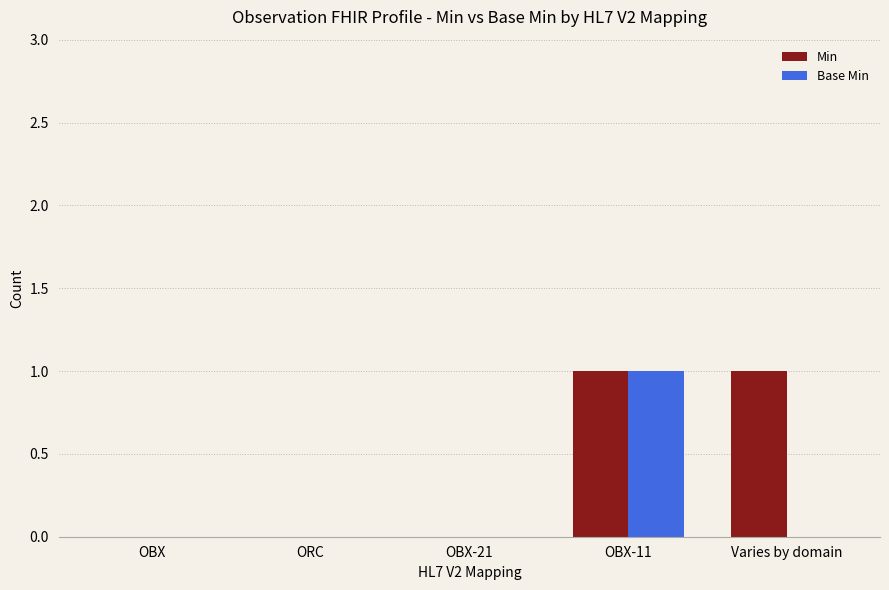

How many data points does each series have?

5